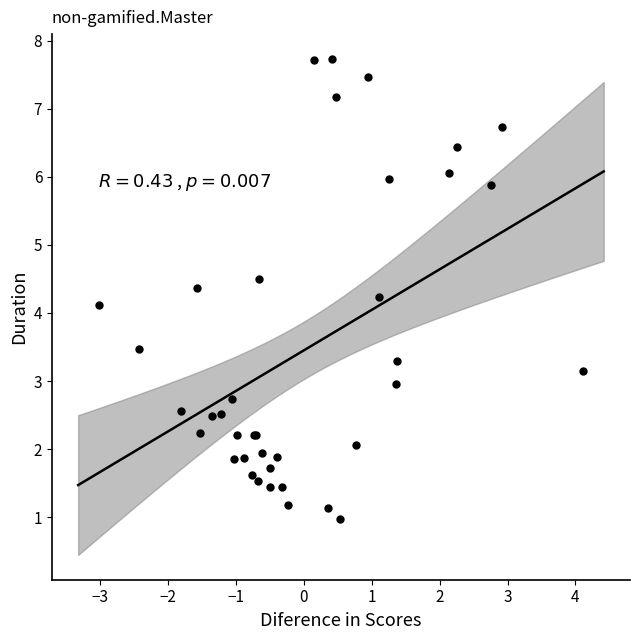

What Y value in the scatter plot is closest to 4?

4.1